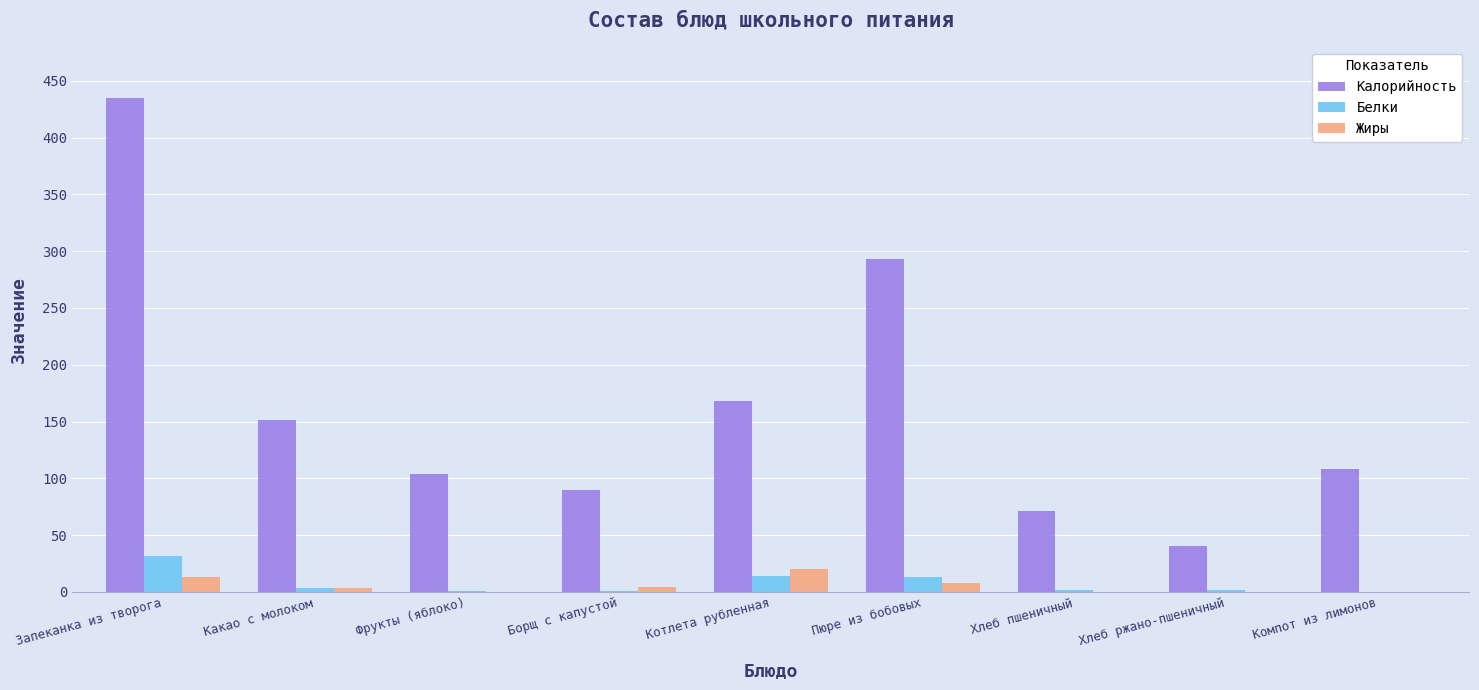

Read the Белки value at Котлета рубленная, to the nearest 10.

10